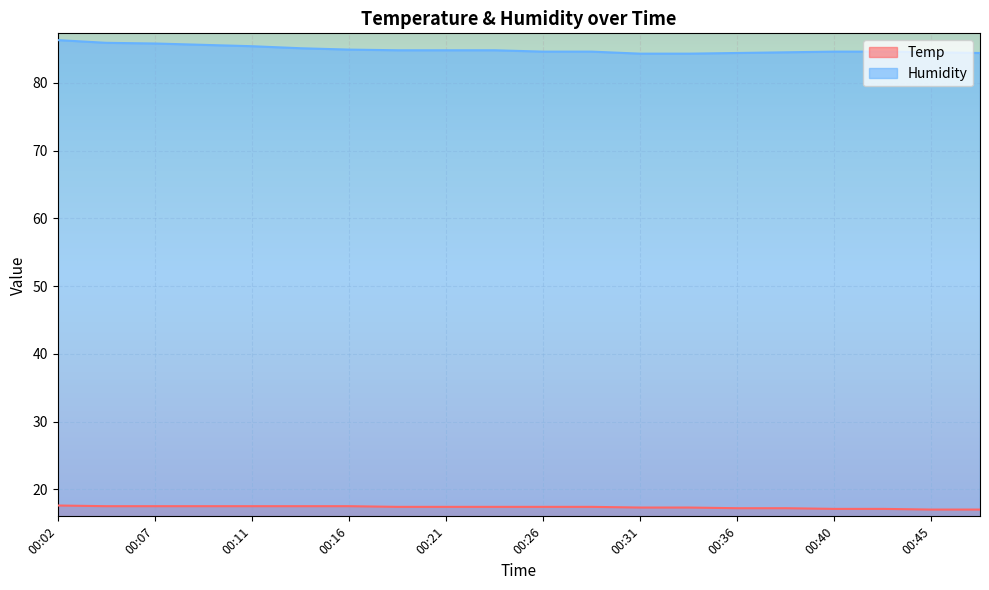

Which series has the widest spread of values?

Humidity